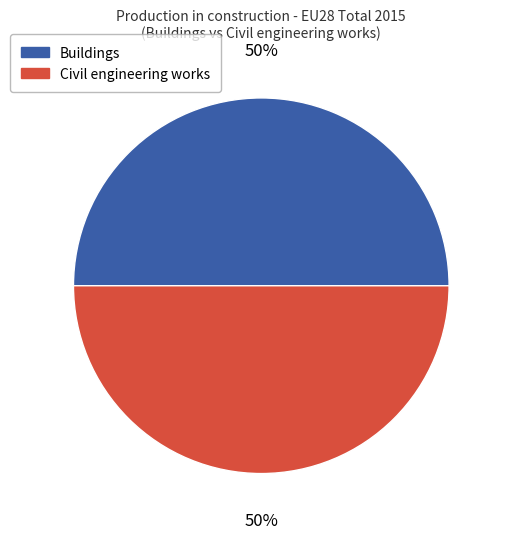

Is it true that Civil engineering works is 50% of the pie?

True